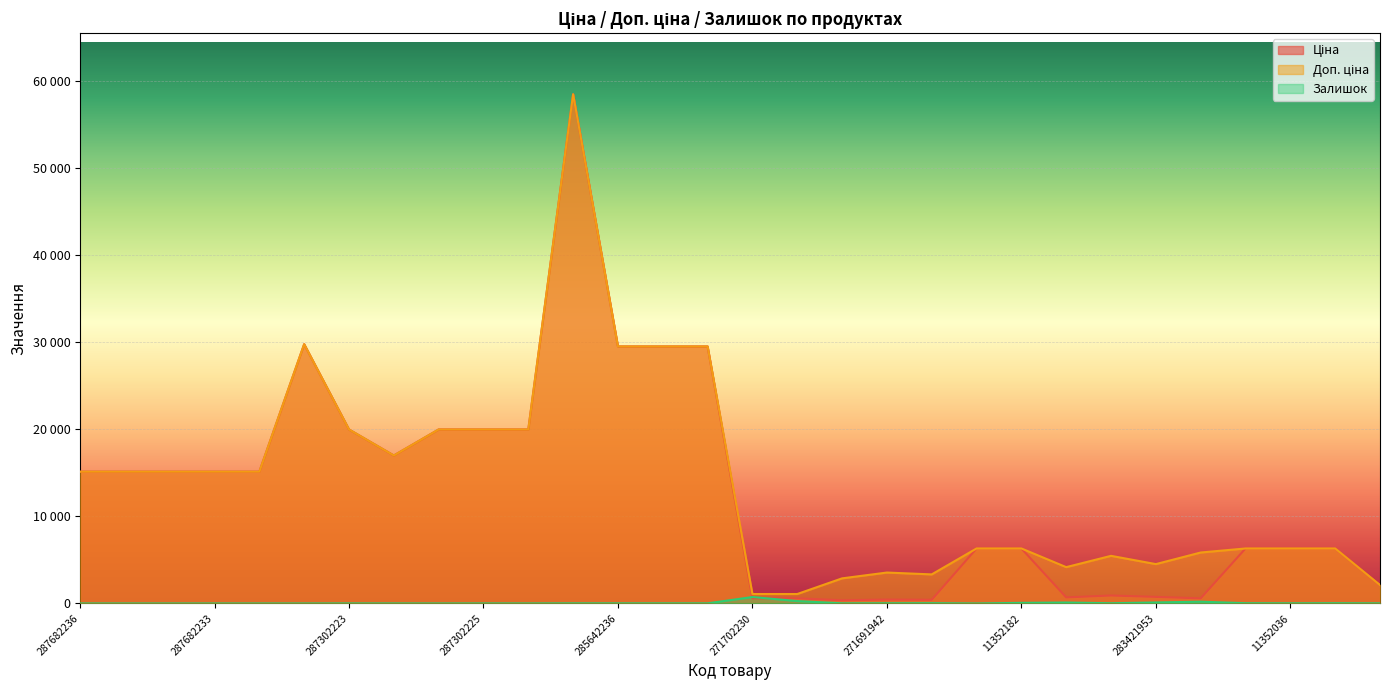

At how many categories does at least one series exceed 49281?

1